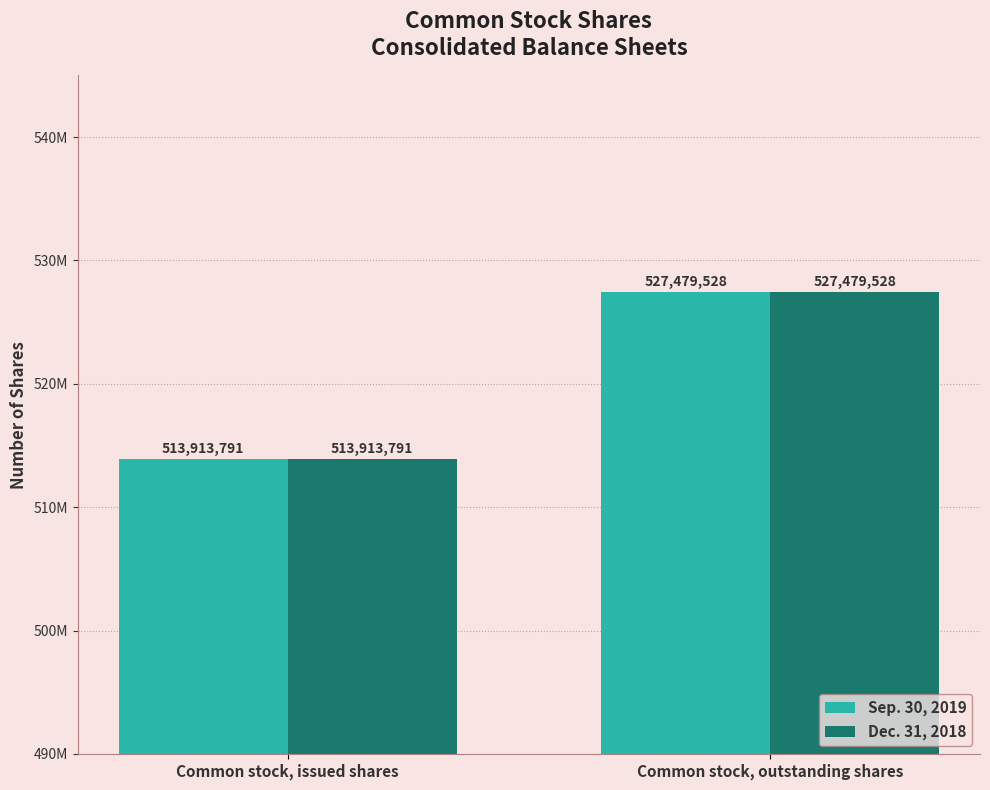

What are all the series names shown in the legend?

Sep. 30, 2019, Dec. 31, 2018